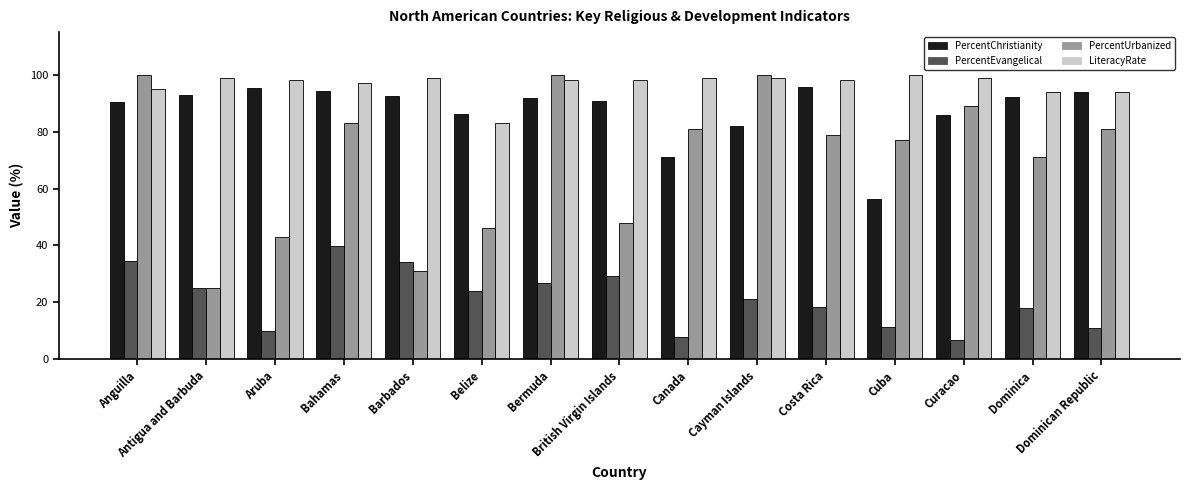

What is the greatest value displayed?

100.0